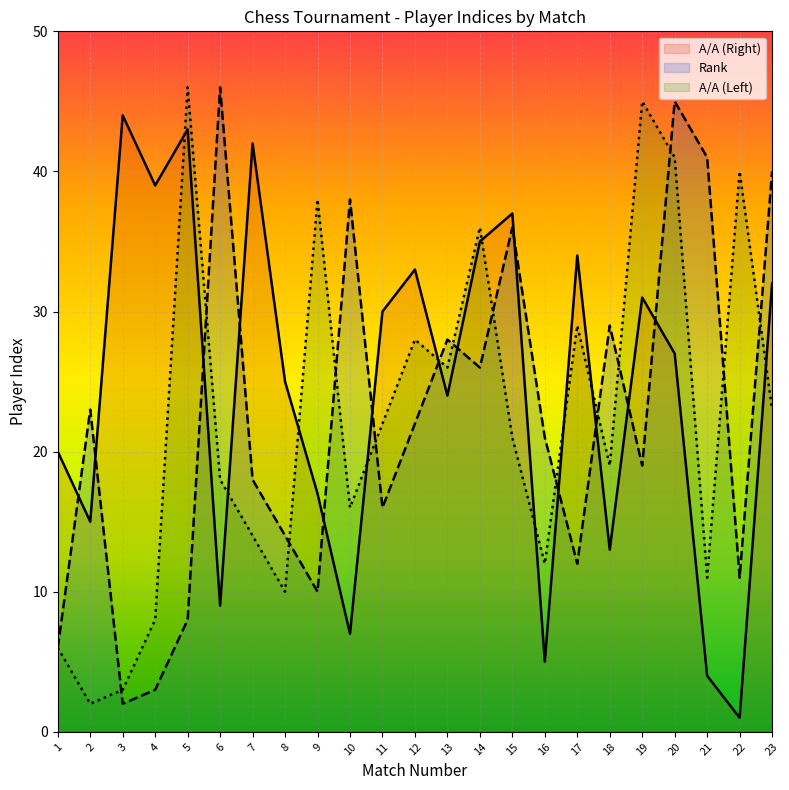

The value of Rank at 2 is 10. True or false?

False